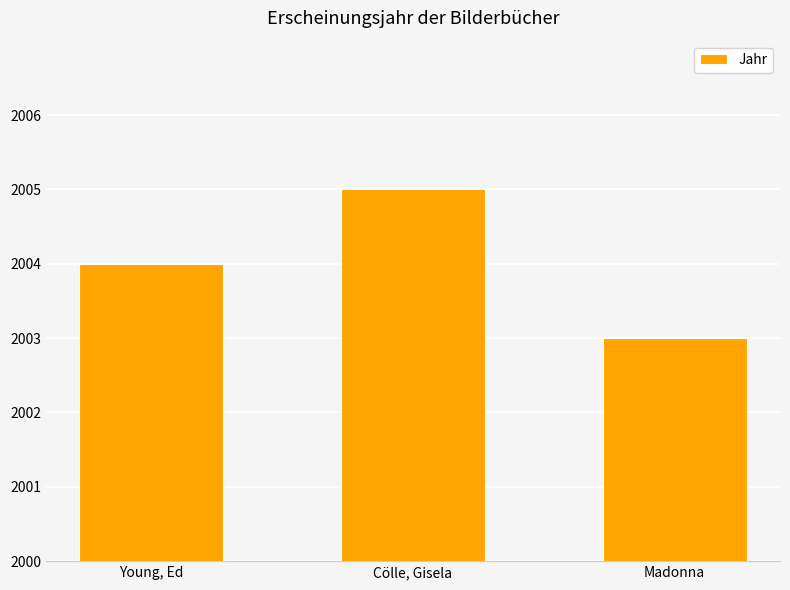

Are the bars horizontal?

No